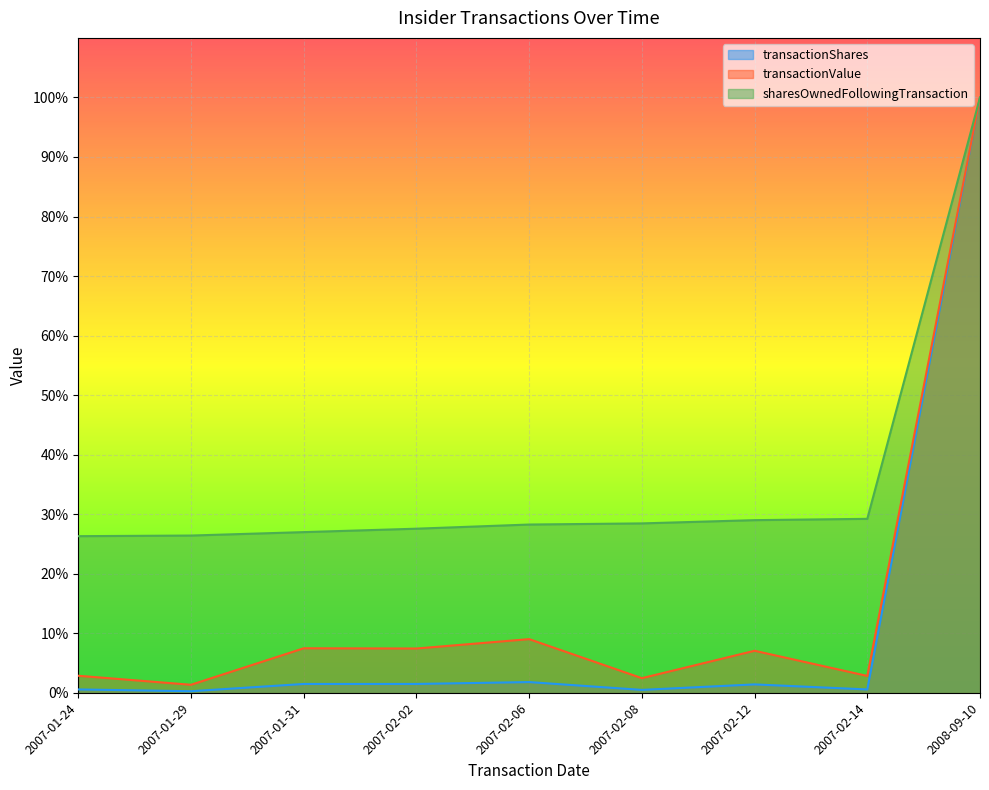

At which label is sharesOwnedFollowingTransaction closest to 63?

2007-02-14